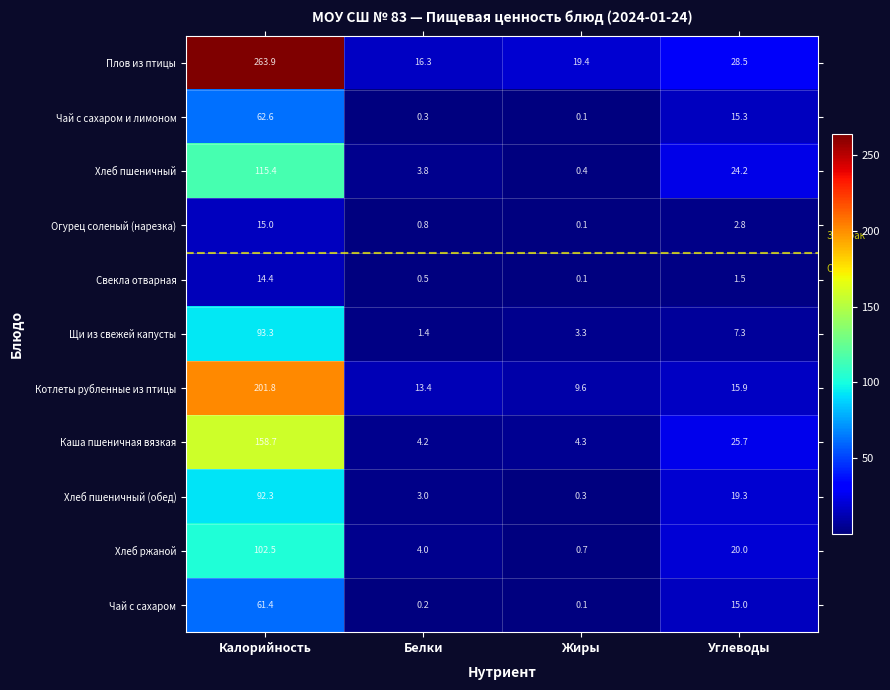

What is the difference between the highest and lowest values at Жиры?

19.3